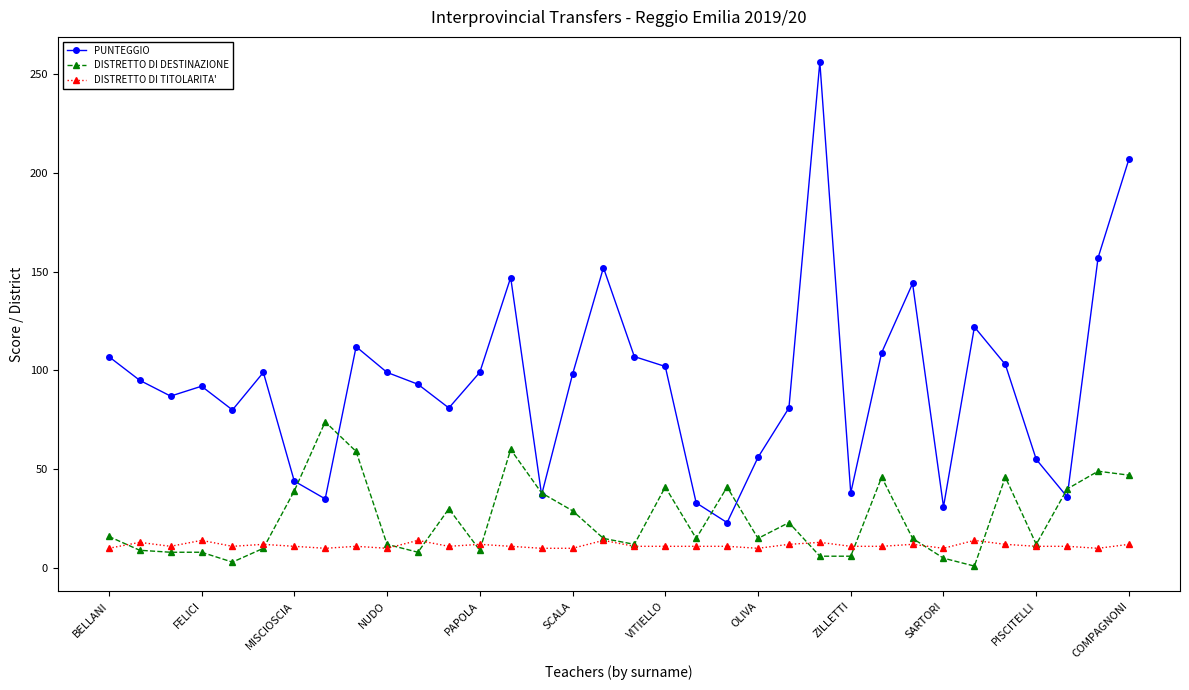

True or false: DISTRETTO DI TITOLARITA' and PUNTEGGIO intersect in this chart.

False